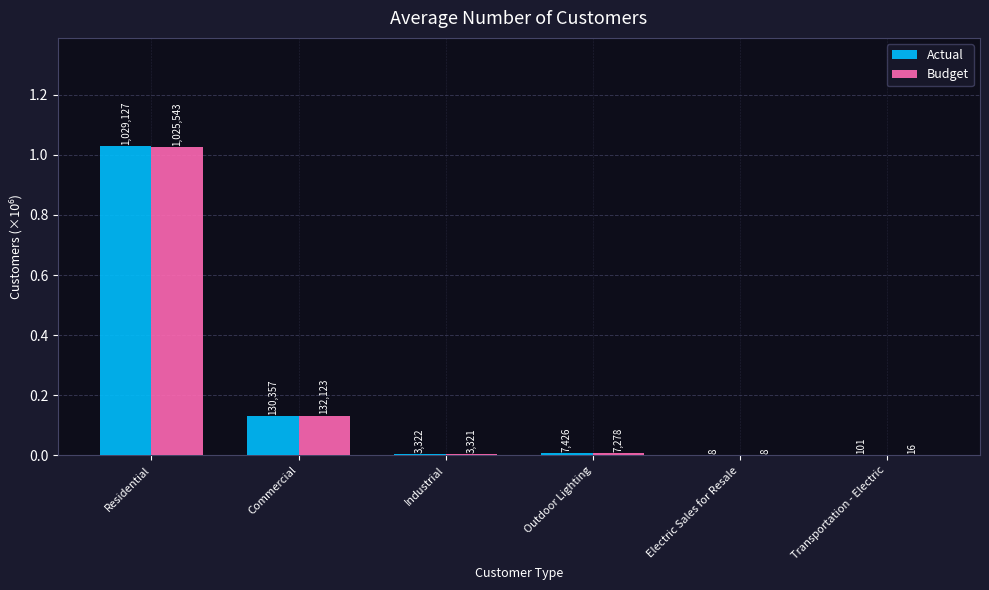

Does the chart contain stacked bars?

No